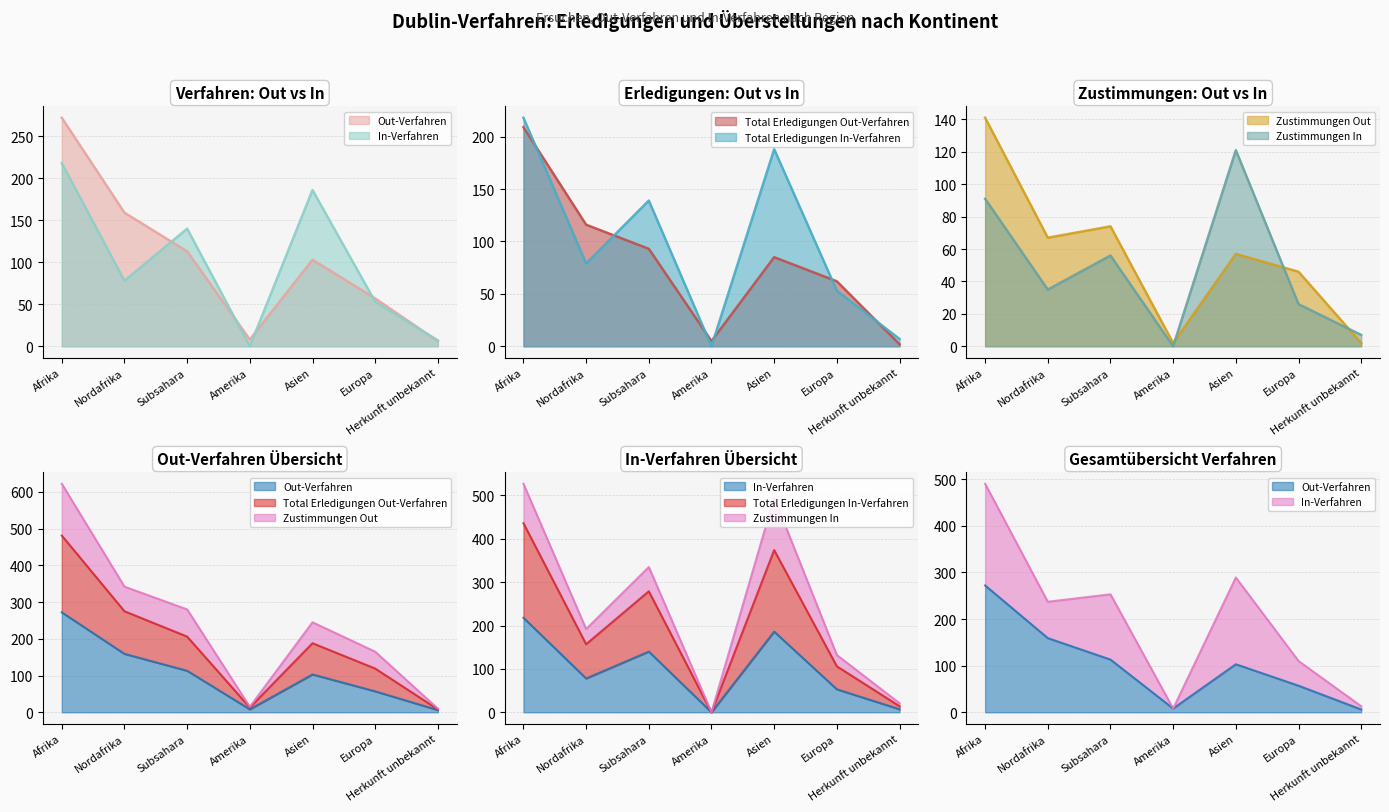

How many data points in Total Erledigungen In-Verfahren are above 79?

3